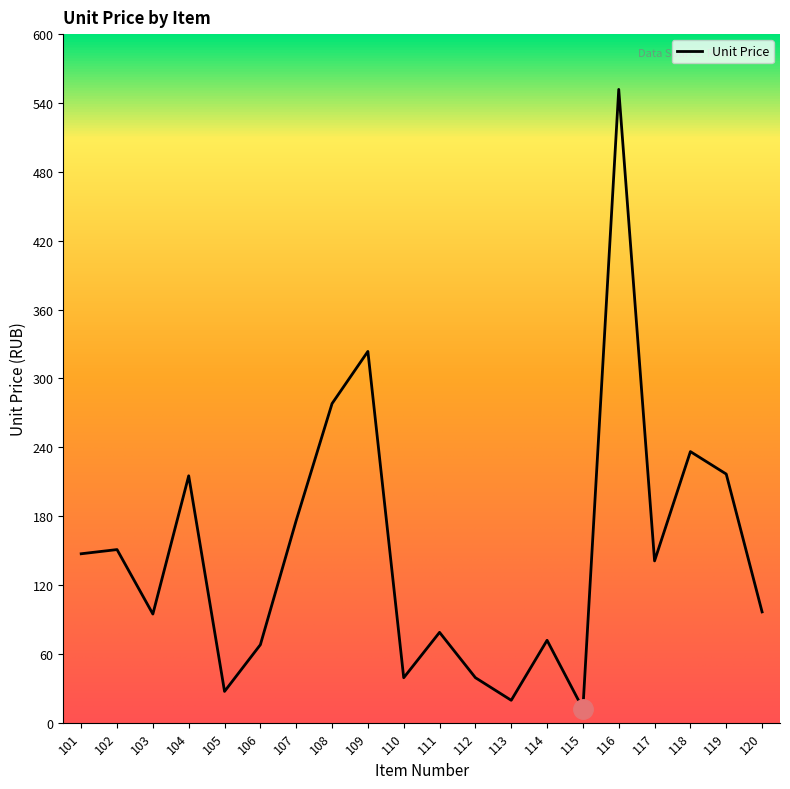

Where is the first local minimum?

103